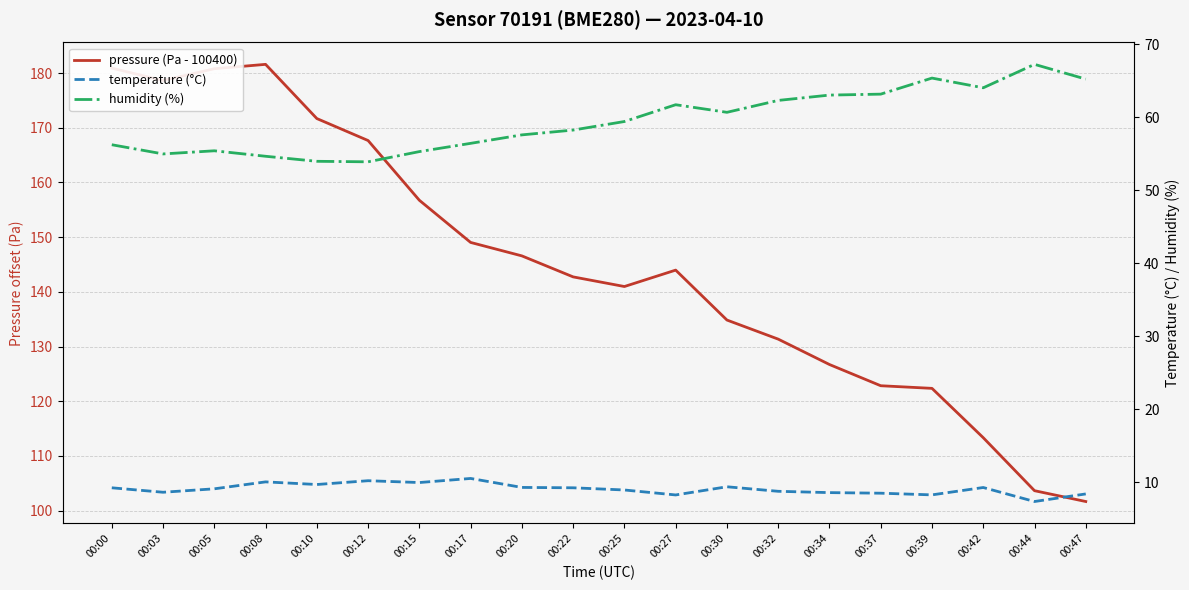

At which category is the sum across all series the highest?

00:00